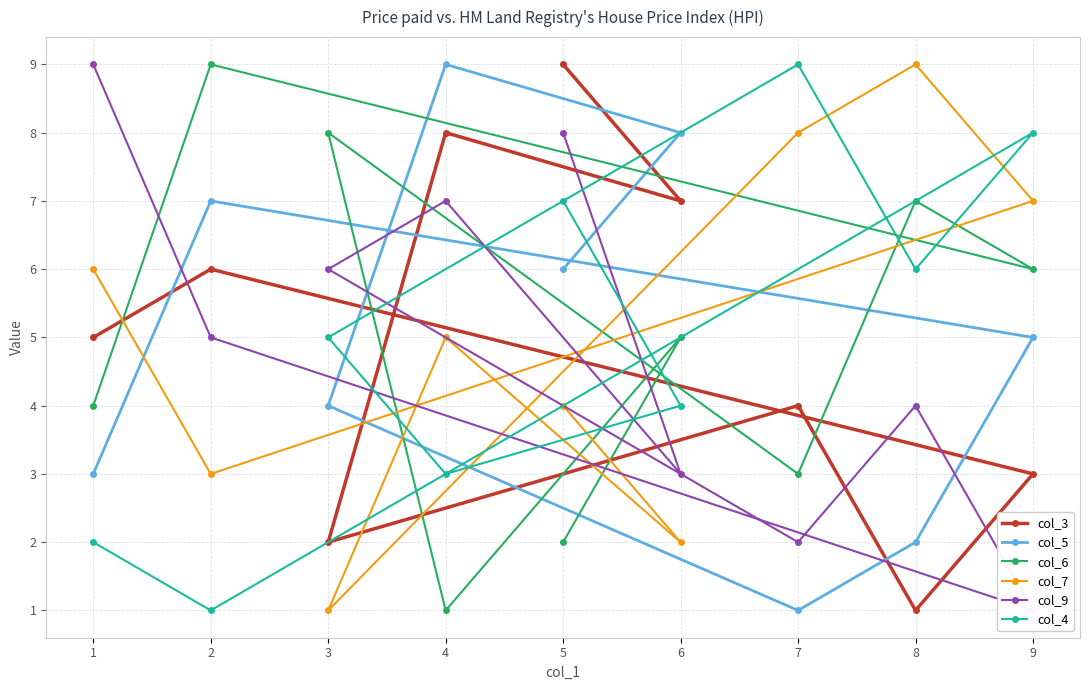

Reading right to left, extract all data points from this chart.

col_3: 5=9	6=7	4=8	3=2	7=4	8=1	9=3	2=6	1=5
col_5: 5=6	6=8	4=9	3=4	7=1	8=2	9=5	2=7	1=3
col_6: 5=2	6=5	4=1	3=8	7=3	8=7	9=6	2=9	1=4
col_7: 5=4	6=2	4=5	3=1	7=8	8=9	9=7	2=3	1=6
col_9: 5=8	6=3	4=7	3=6	7=2	8=4	9=1	2=5	1=9
col_4: 5=7	6=4	4=3	3=5	7=9	8=6	9=8	2=1	1=2